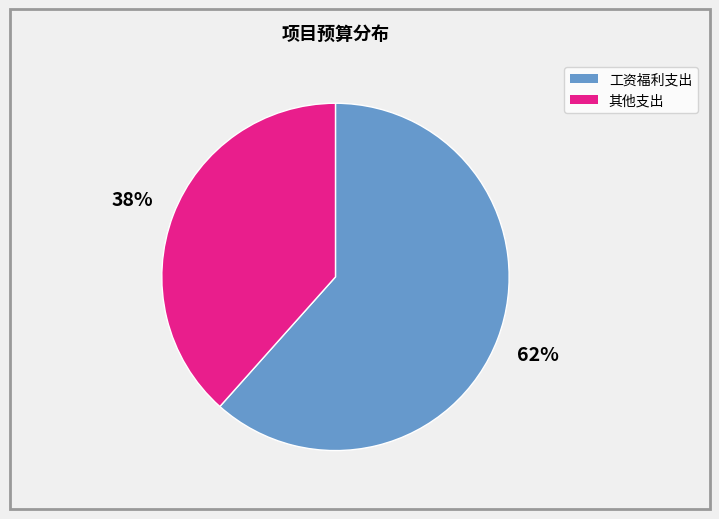

To the nearest percent, what is the average slice percentage?

50%